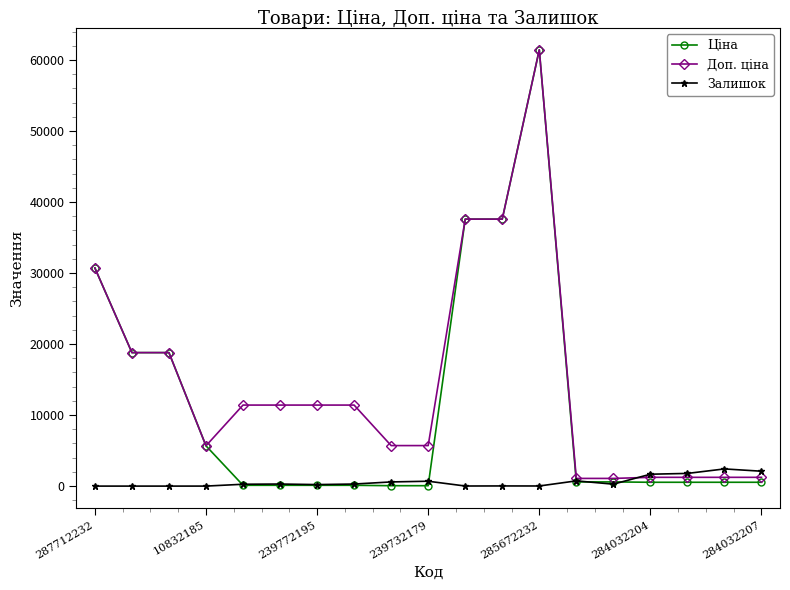

What is the highest value of the Доп. ціна series?

61434.3